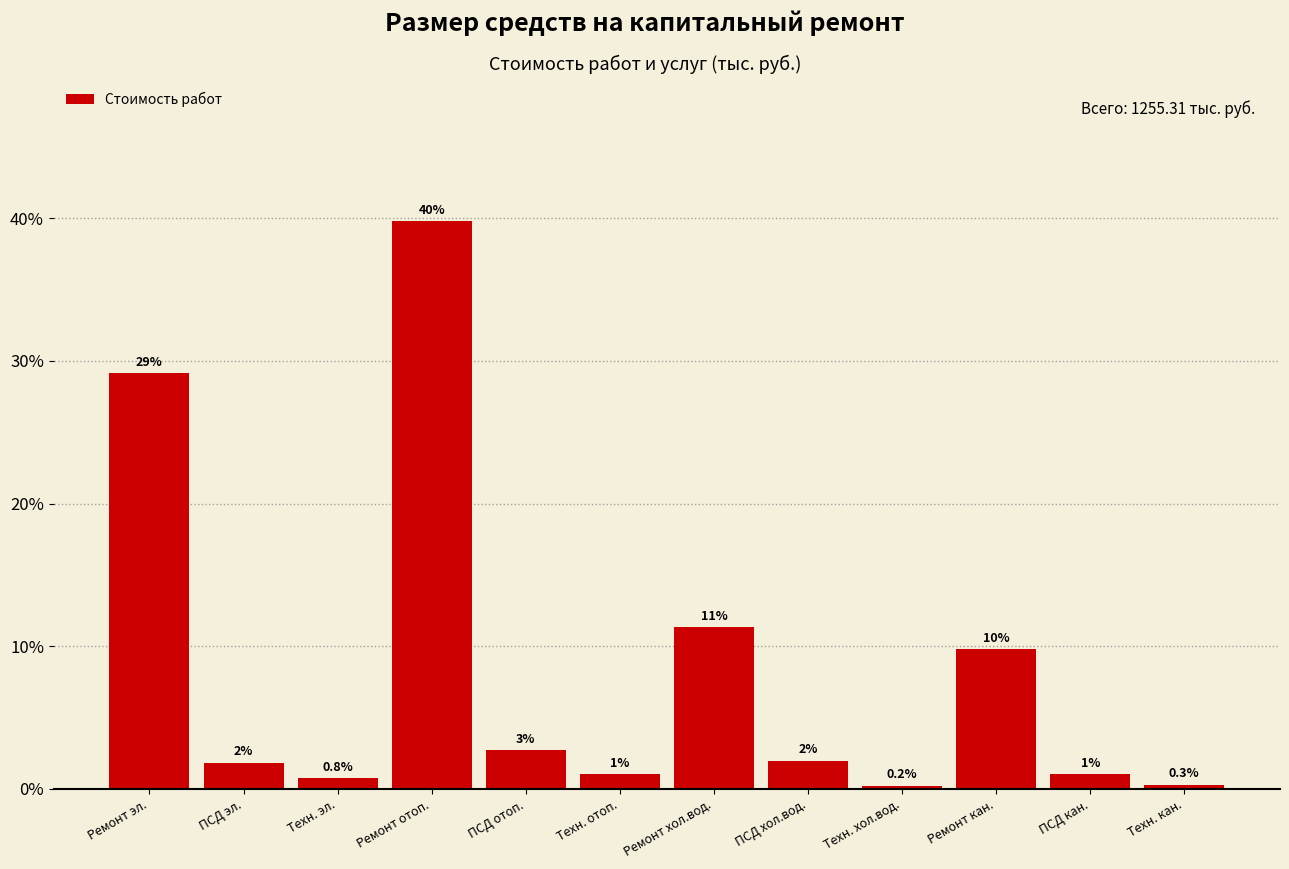

Where is the data nearest to the value 20?

Ремонт хол.вод.